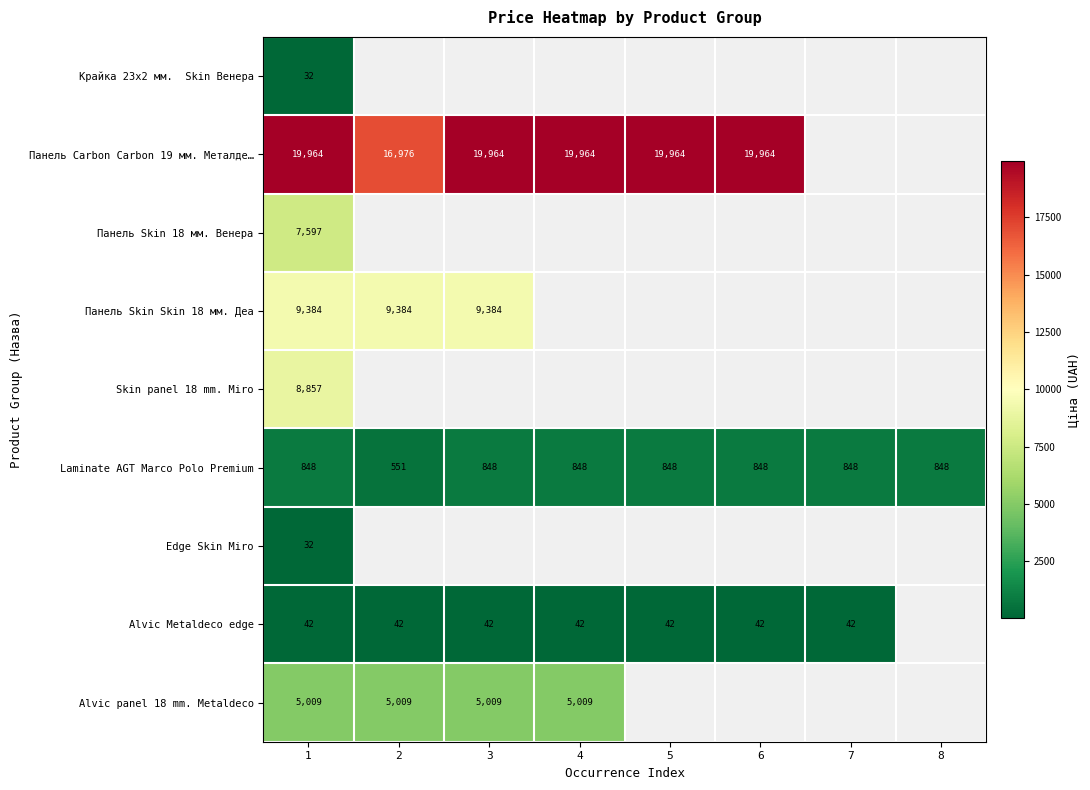

Is the value of Панель Skin Skin 18 мм. Деа at 3 greater than the value of Alvic Metaldeco edge at 2?

Yes